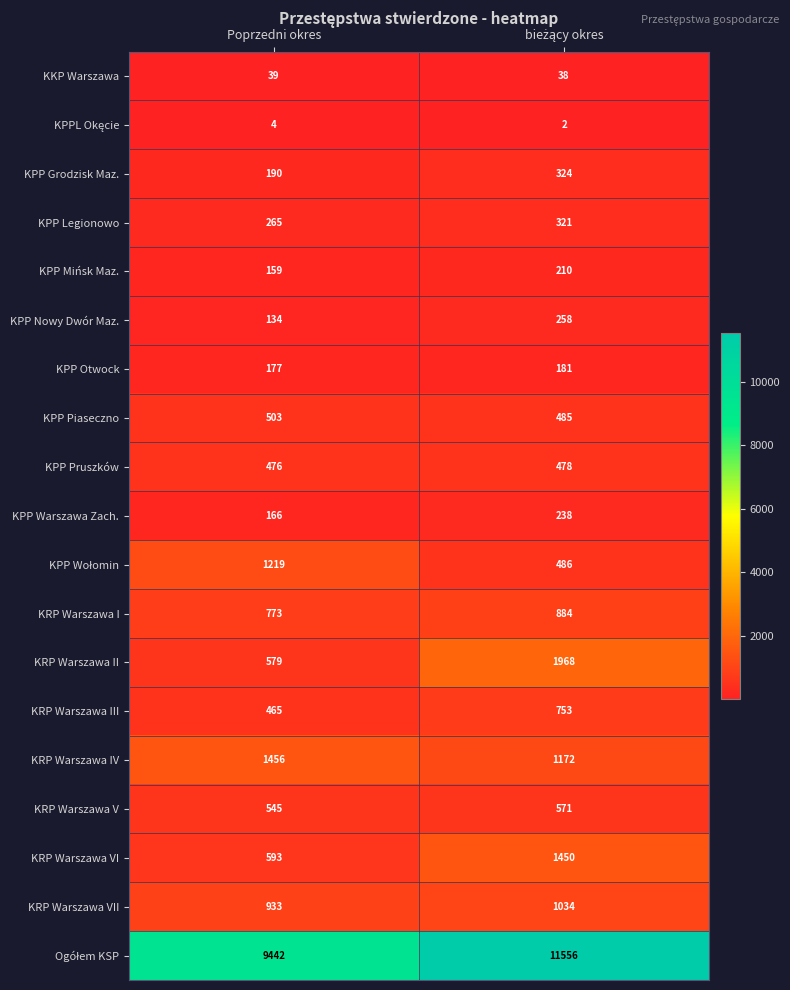

At how many categories does at least one series exceed 6631?

2